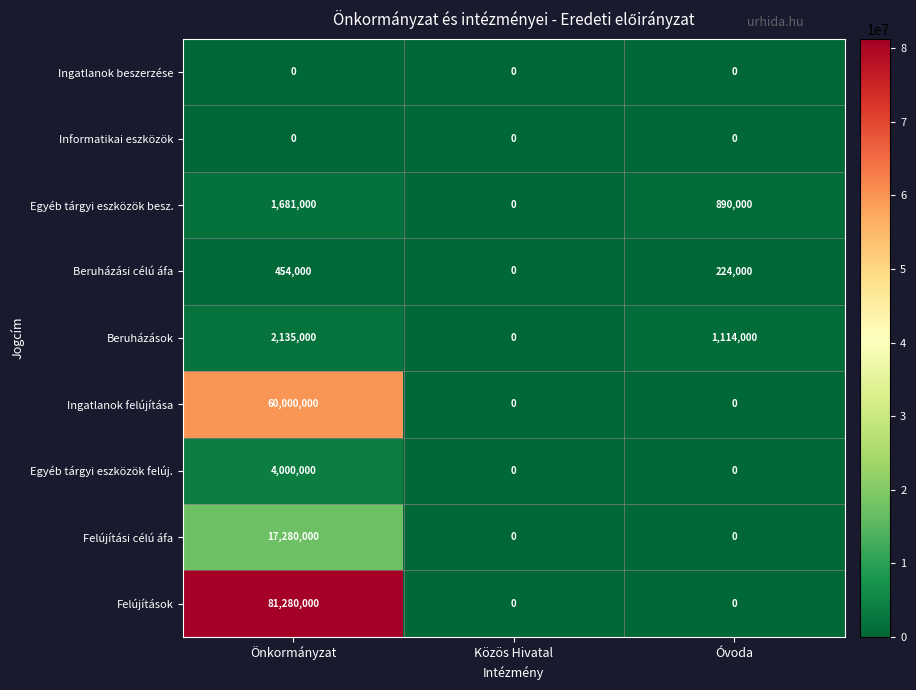

What is the maximum value for Felújítási célú áfa?

17280000